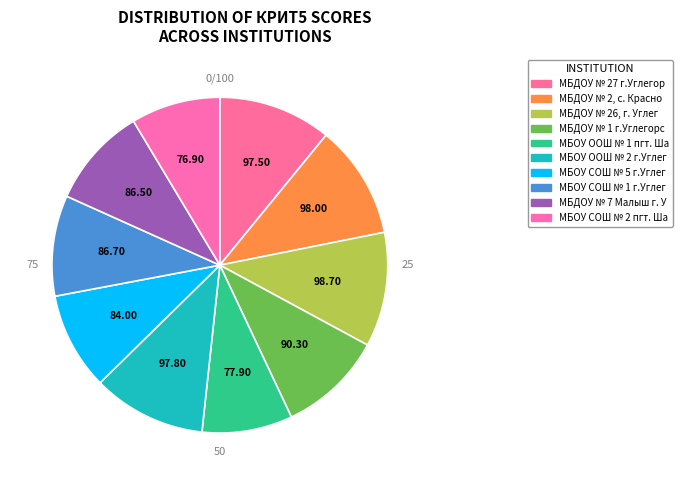

What is the change in value from МБОУ СОШ № 1 г.Углегорска to МБОУ СОШ № 2 пгт. Шахтерск?

-9.8